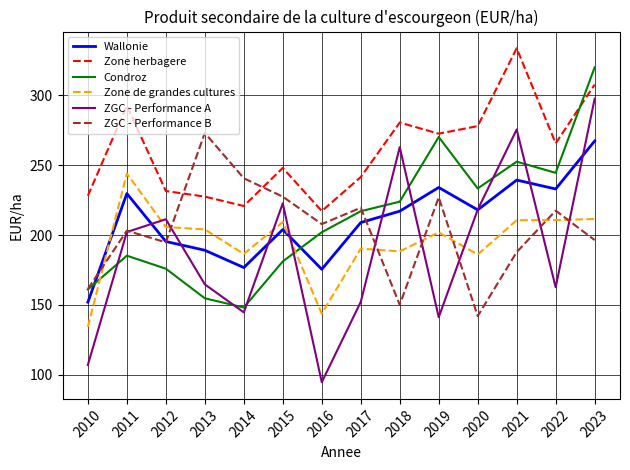

How many categories are shown in the chart?

14